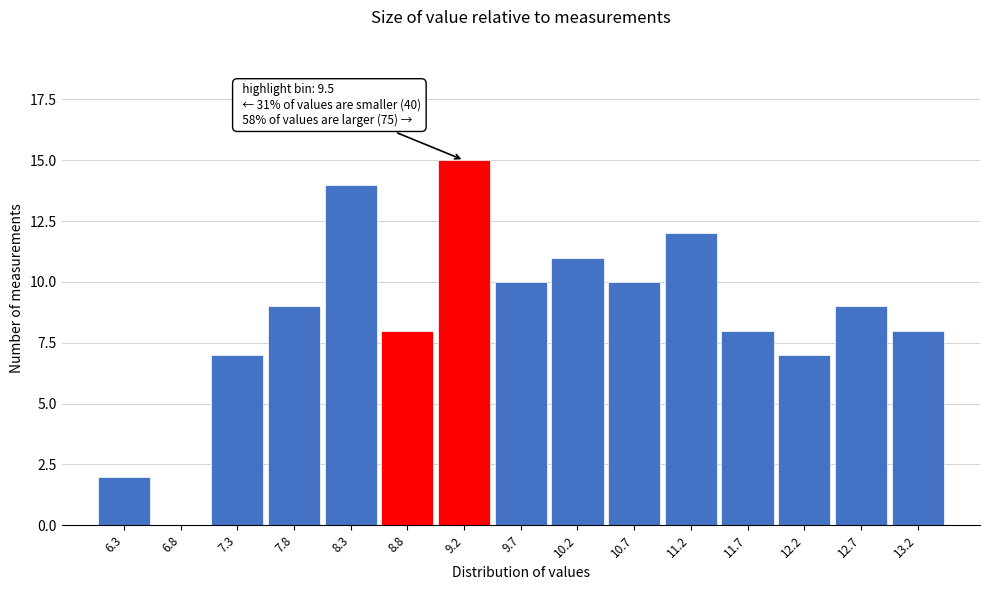

Reading left to right, transcribe all the data shown in this chart.

6.3=2	6.8=0	7.3=7	7.8=9	8.3=14	8.8=8	9.2=15	9.7=10	10.2=11	10.7=10	11.2=12	11.7=8	12.2=7	12.7=9	13.2=8